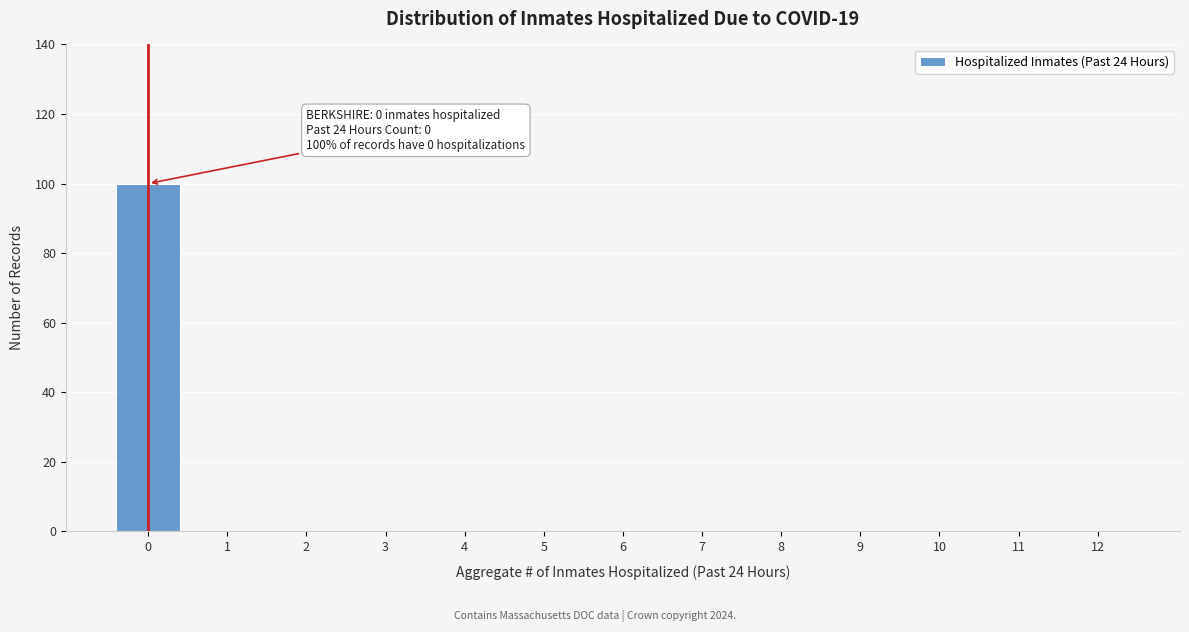

Reading left to right, what are all the values shown in this chart?

0=100	1=0	2=0	3=0	4=0	5=0	6=0	7=0	8=0	9=0	10=0	11=0	12=0